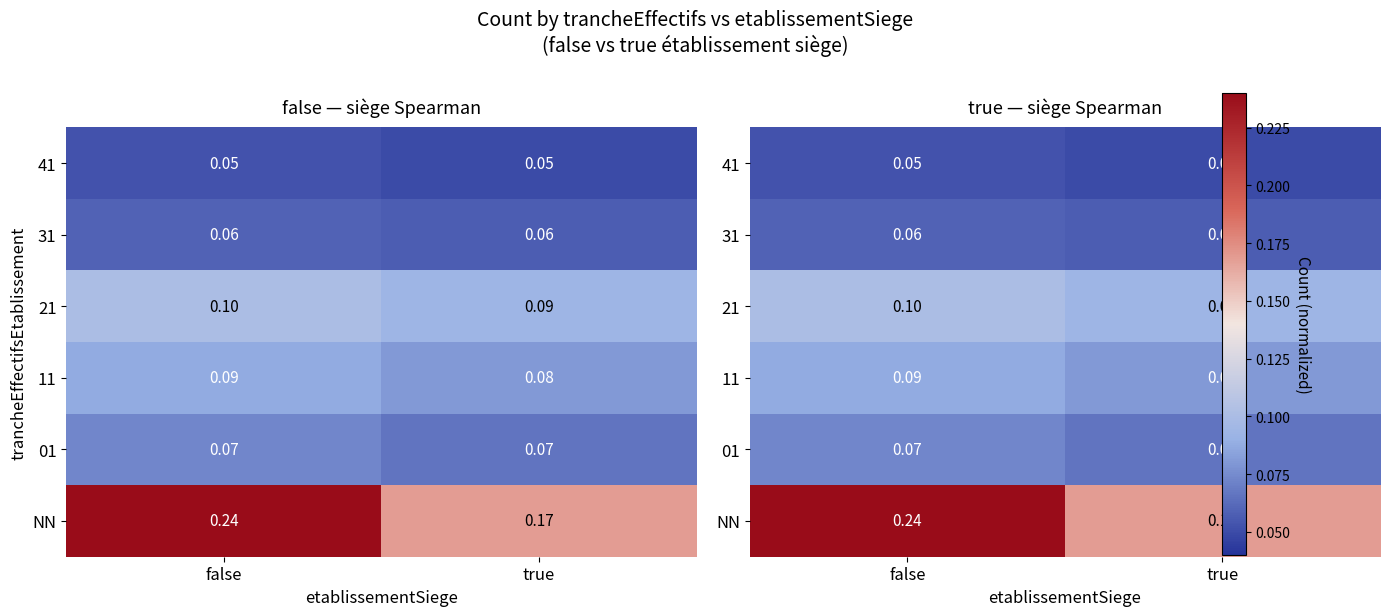

The 11 series shows 0.1 at false. True or false?

True